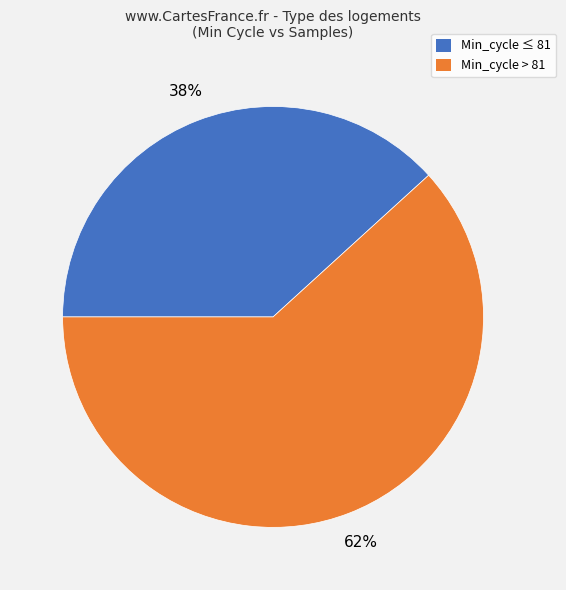

Does any single category account for the majority?

Yes